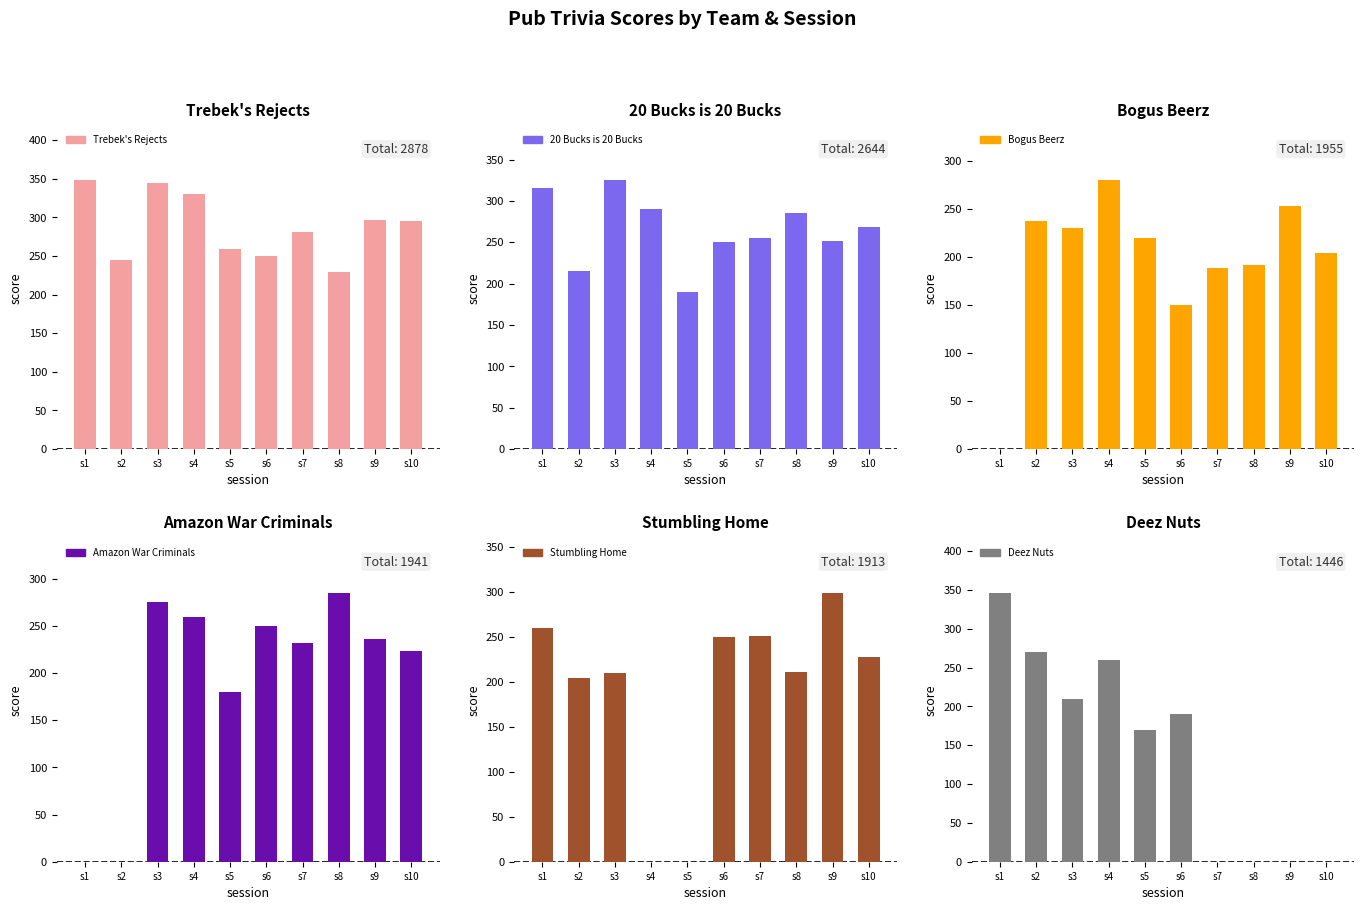

Which has a higher value, s5 or s3?

s3